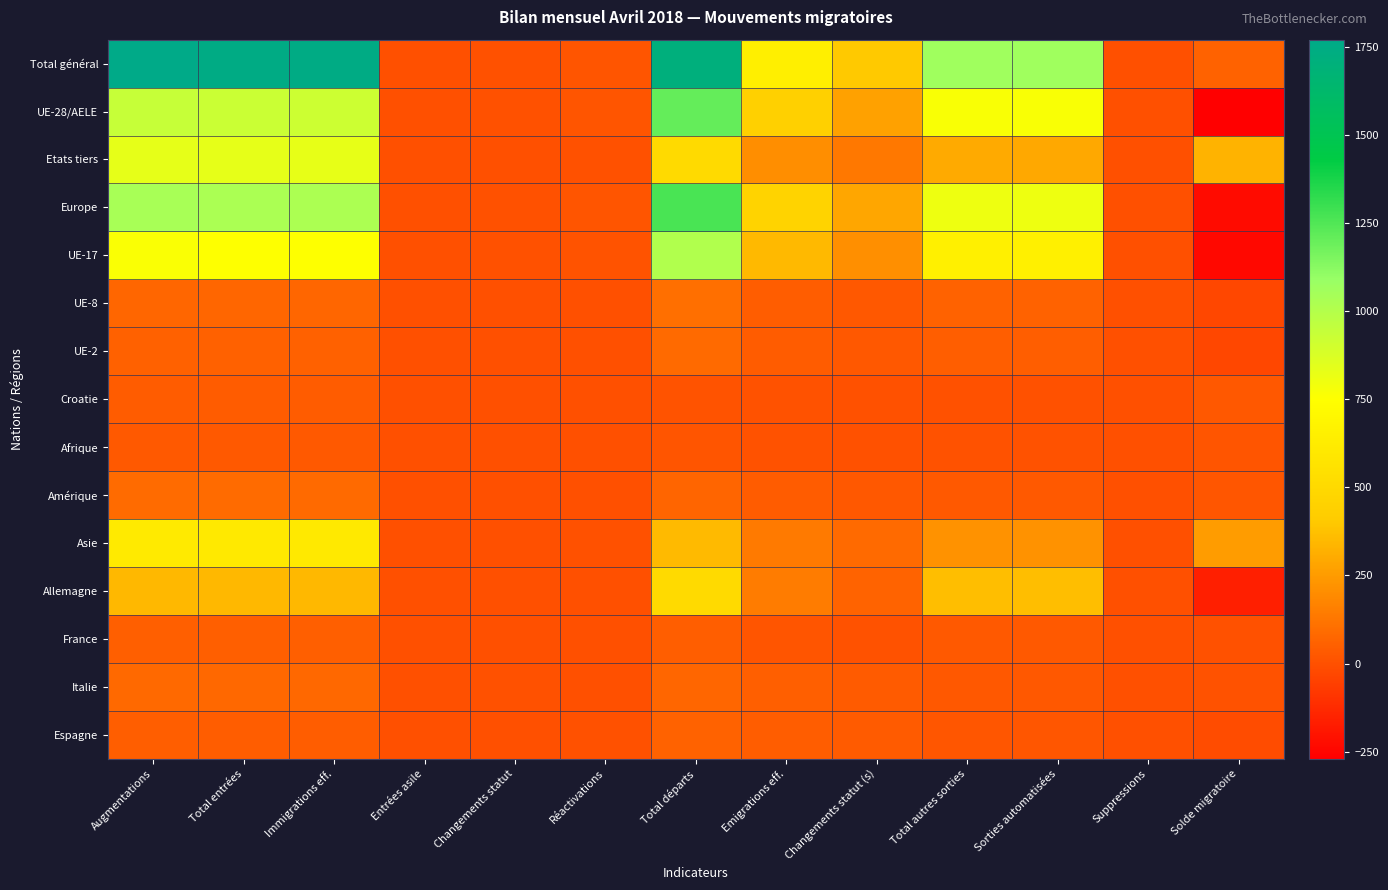

What is the minimum value shown in the chart?

-270